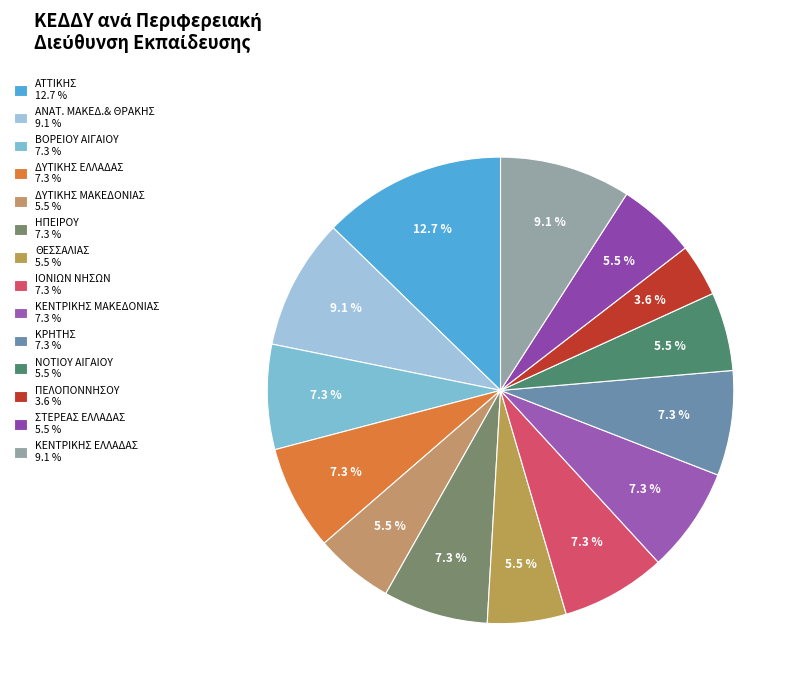

Is it true that ΠΕΛΟΠΟΝΝΗΣΟΥ is 4% of the pie?

True